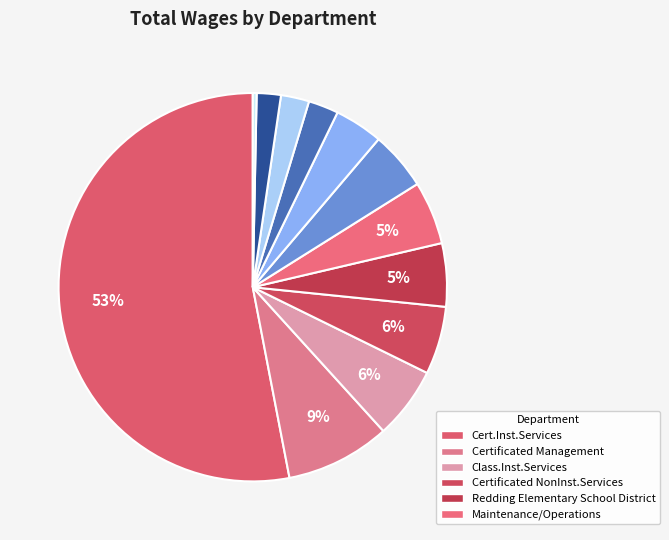

Which slice is the smallest?

Board Member